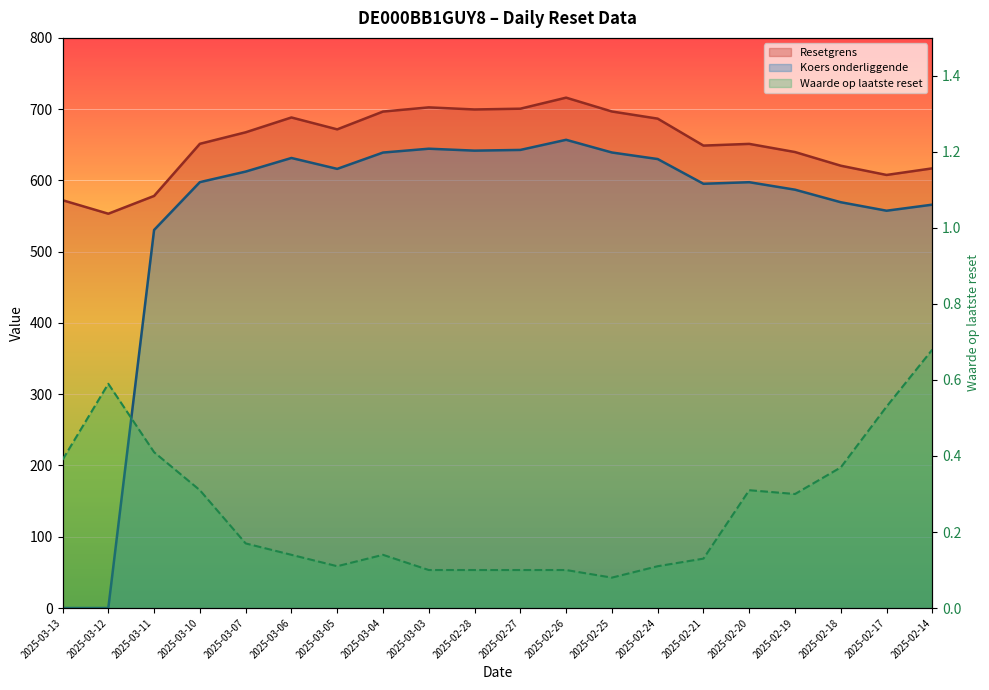

Reading right to left, what are all the values shown in this chart?

Resetgrens: 616.9	607.7	620.6	639.8	651.3	648.9	686.7	696.7	716.1	700.7	699.6	702.5	696.6	671.7	688.3	667.5	651.4	578.2	553.3	572.2
Koers onderliggende: 566.0	557.5	569.4	587.0	597.5	595.3	630.0	639.2	657.0	642.8	641.8	644.5	639.1	616.2	631.5	612.4	597.6	530.5	0.0	0.0
Waarde op laatste reset: 0.7	0.5	0.4	0.3	0.3	0.1	0.1	0.1	0.1	0.1	0.1	0.1	0.1	0.1	0.1	0.2	0.3	0.4	0.6	0.4